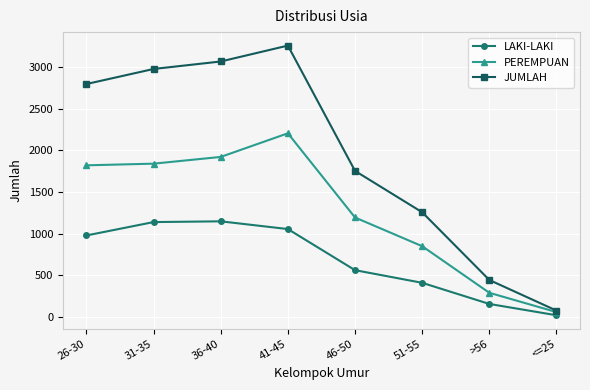

Which series has the largest range (max minus min)?

JUMLAH